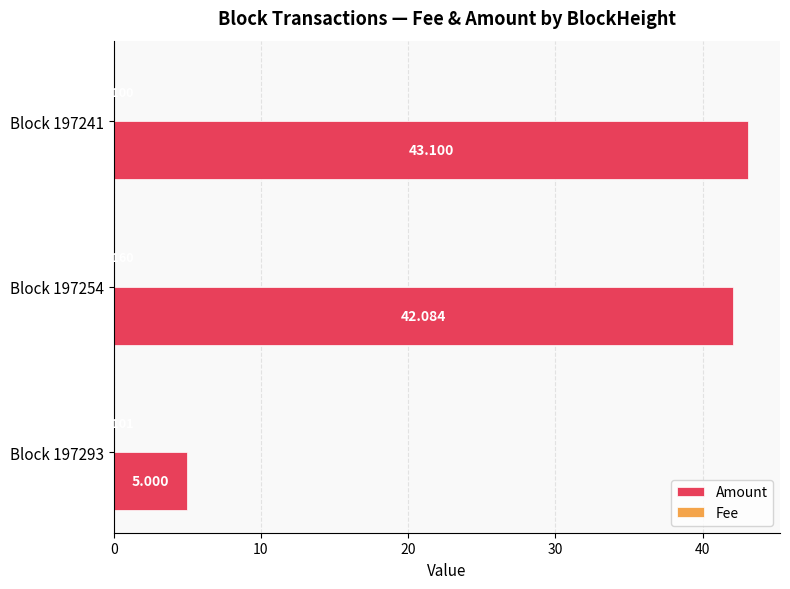

What is the sum of all Amount values?

90.2